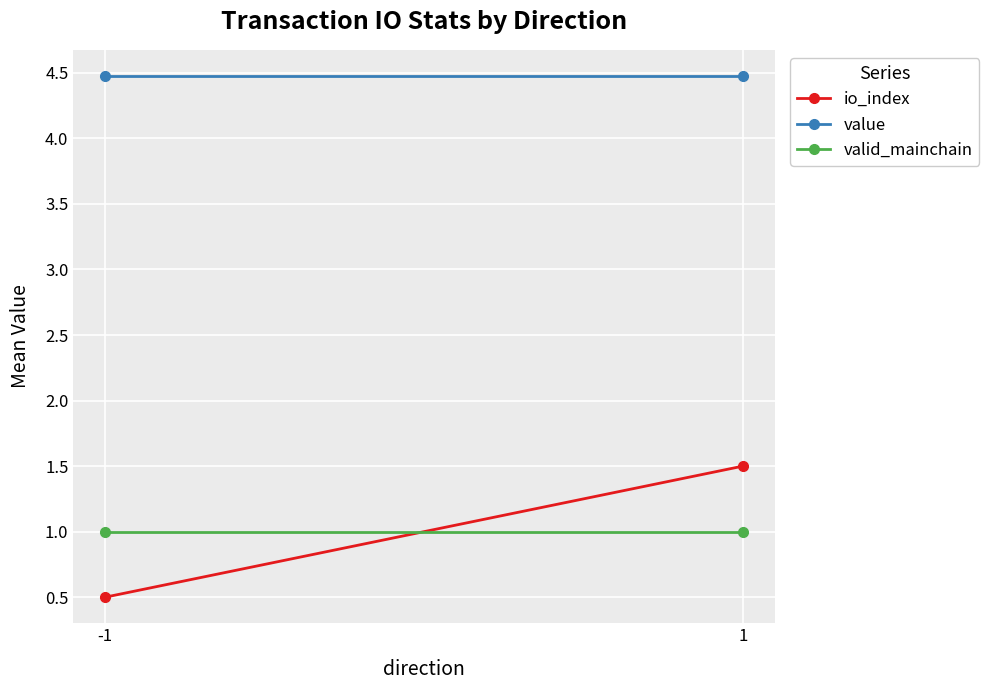

What is the average value of the io_index series?

1.0